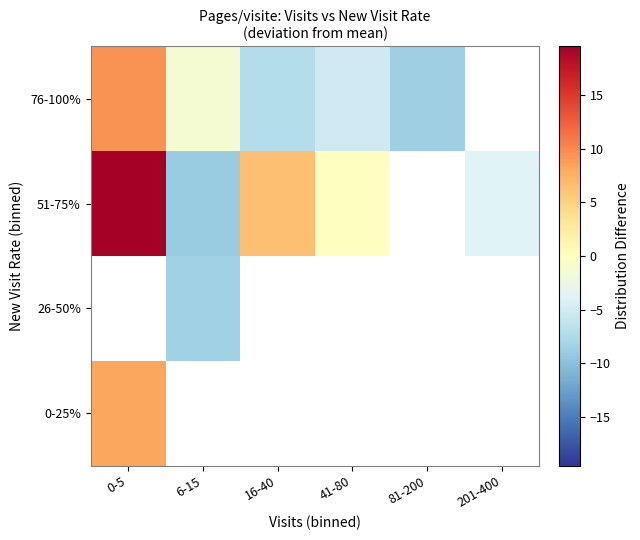

How many distinct data groups are displayed?

4